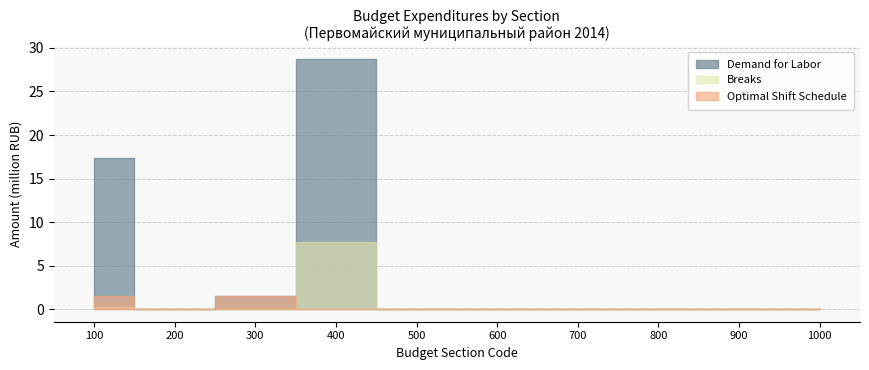

Reading right to left, extract all data points from this chart.

Optimal Shift Schedule: 1000=0	900=0	800=0	700=0	600=0	500=0	400=69348	300=1543588	200=0	100=1565300
Breaks: 1000=0	900=0	800=0	700=0	600=0	500=0	400=7660000	300=0	200=0	100=200000
Demand for Labor: 1000=0	900=0	800=0	700=0	600=0	500=0	400=28734114	300=1543588	200=0	100=17385480